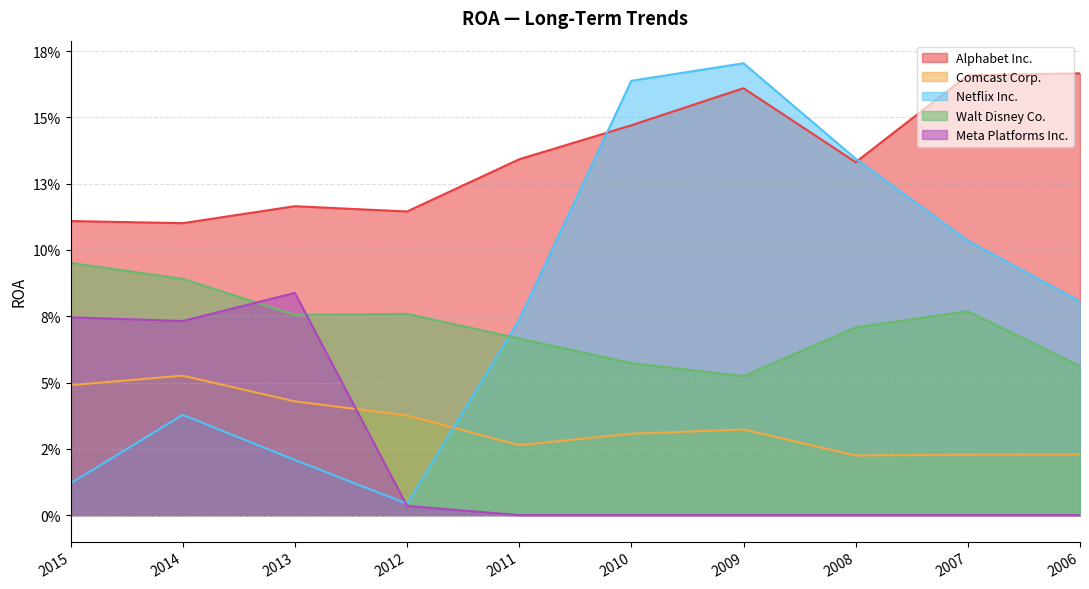

Is it true that Alphabet Inc. equals 0.0 at 2015?

False